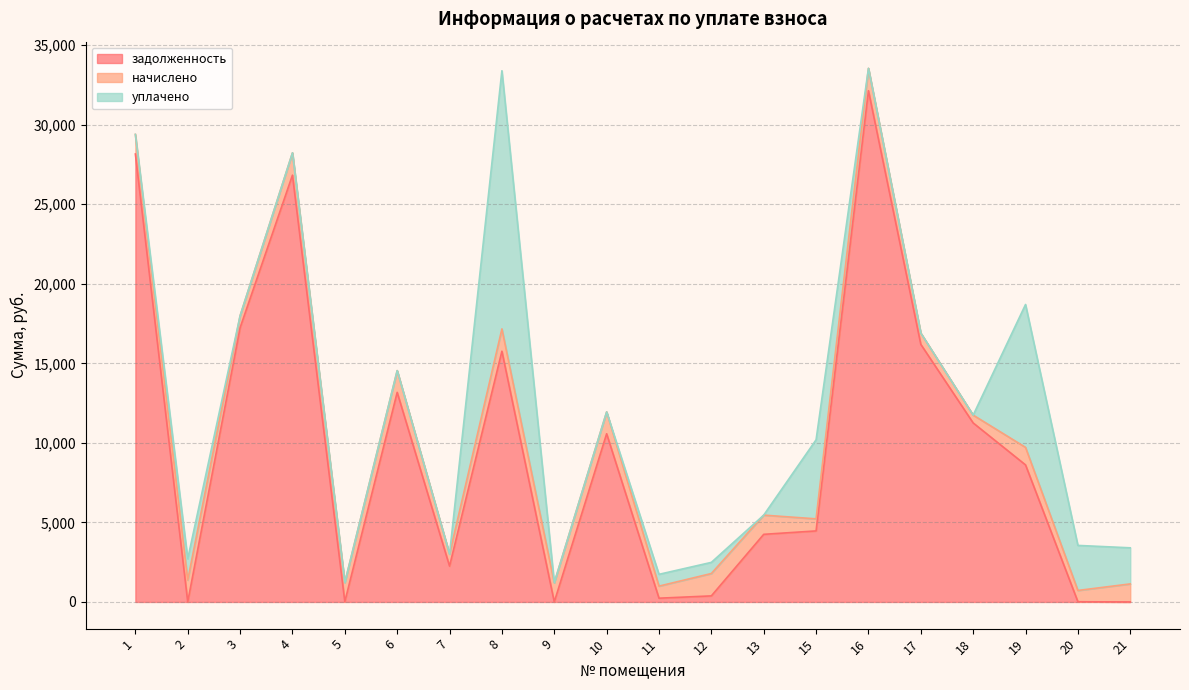

After their last crossing, which series has the higher values: начислено or уплачено?

уплачено